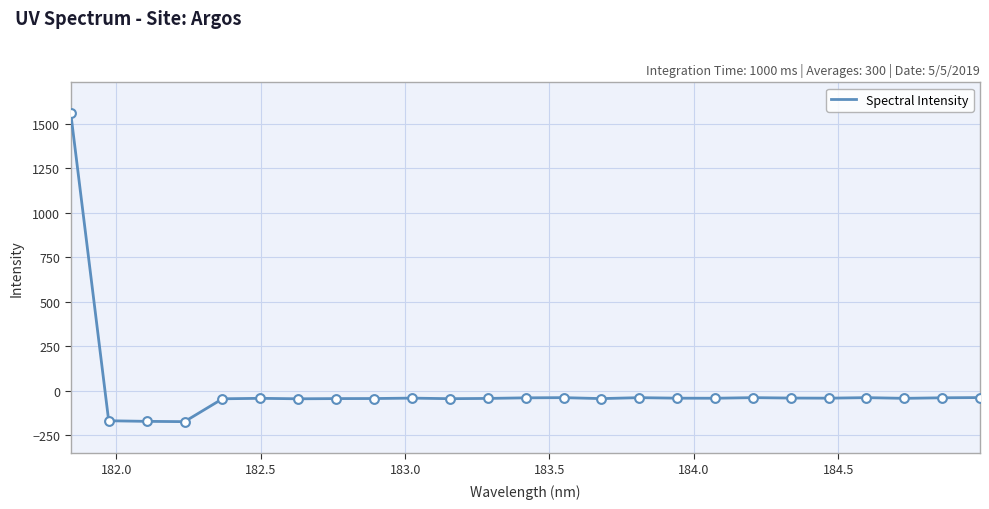

What is the smallest value displayed?

-173.6